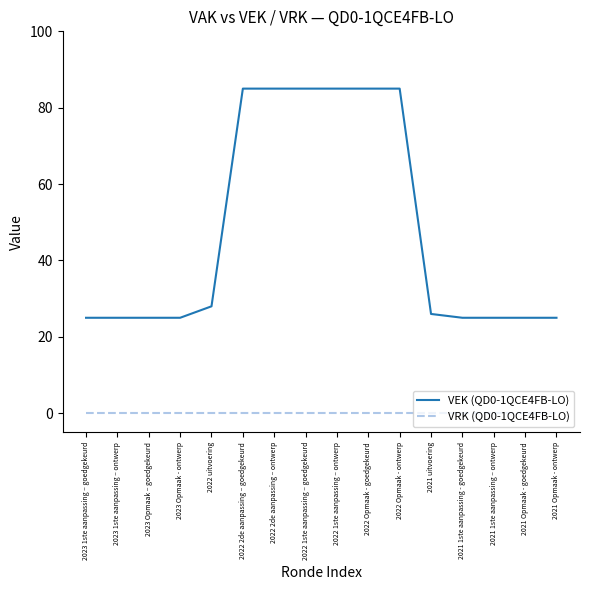

True or false: VRK (QD0-1QCE4FB-LO) has a value of 0 at 2021 1ste aanpassing – ontwerp.

True